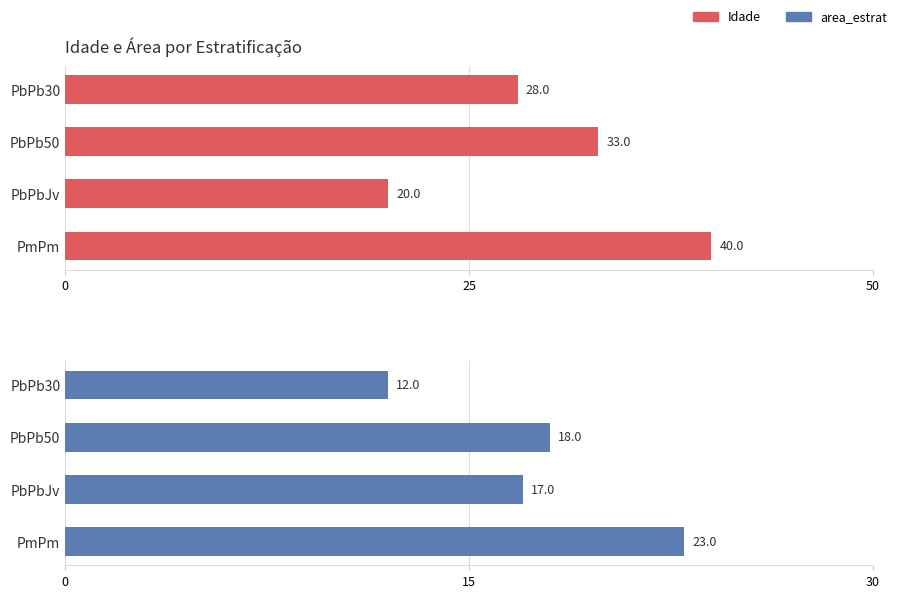

How many Idade values are between 28 and 40?

3